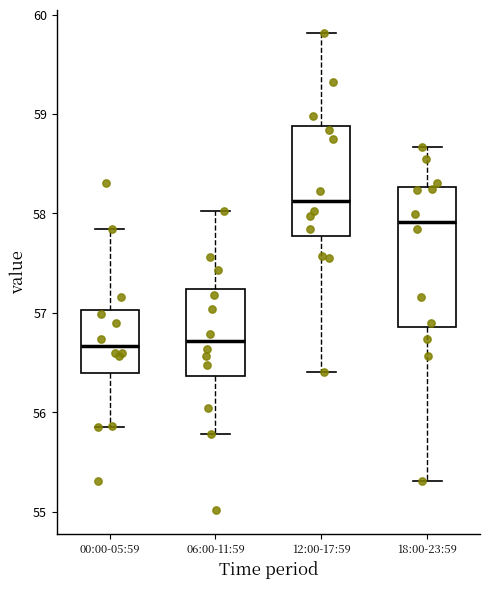

Which box is the tallest, from its lower edge to its upper edge?

18:00-23:59